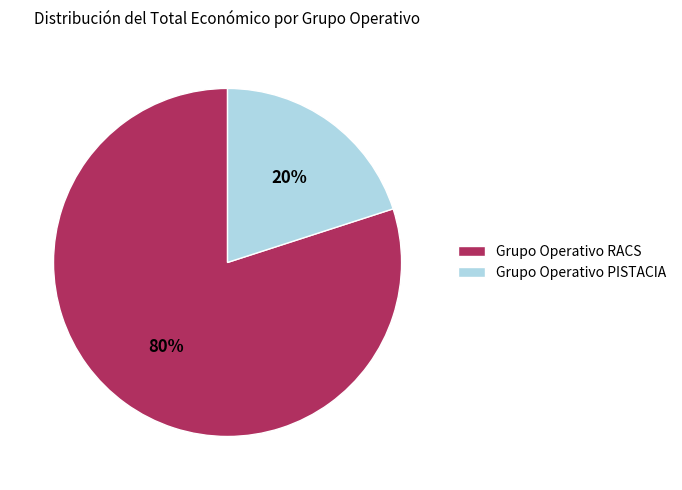

Between Grupo Operativo PISTACIA and Grupo Operativo RACS, which is larger?

Grupo Operativo RACS